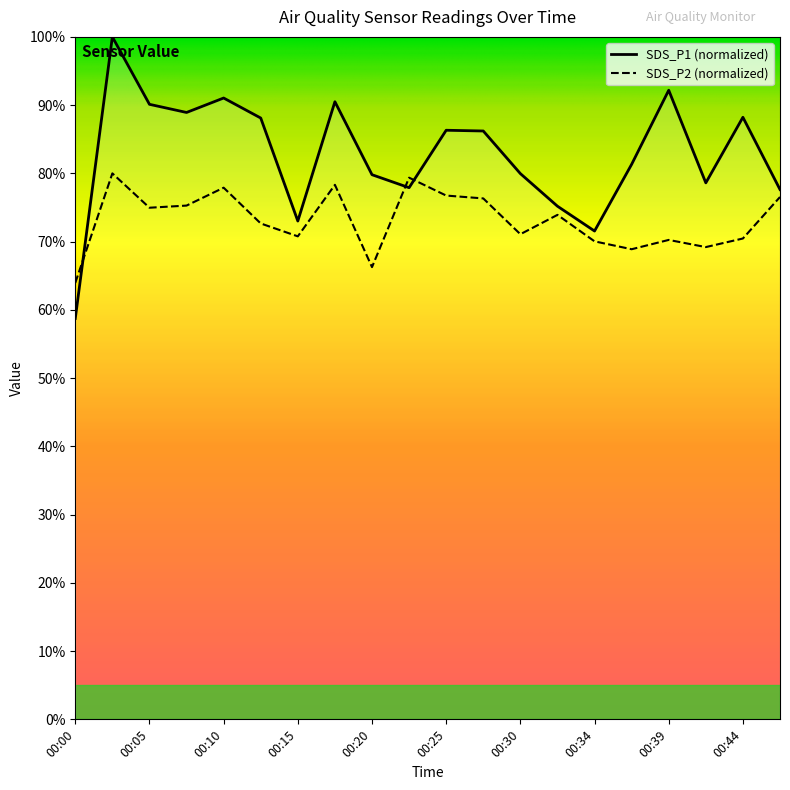

What is the difference between the maximum and minimum values in the SDS_P2 (normalized) series?

16.0